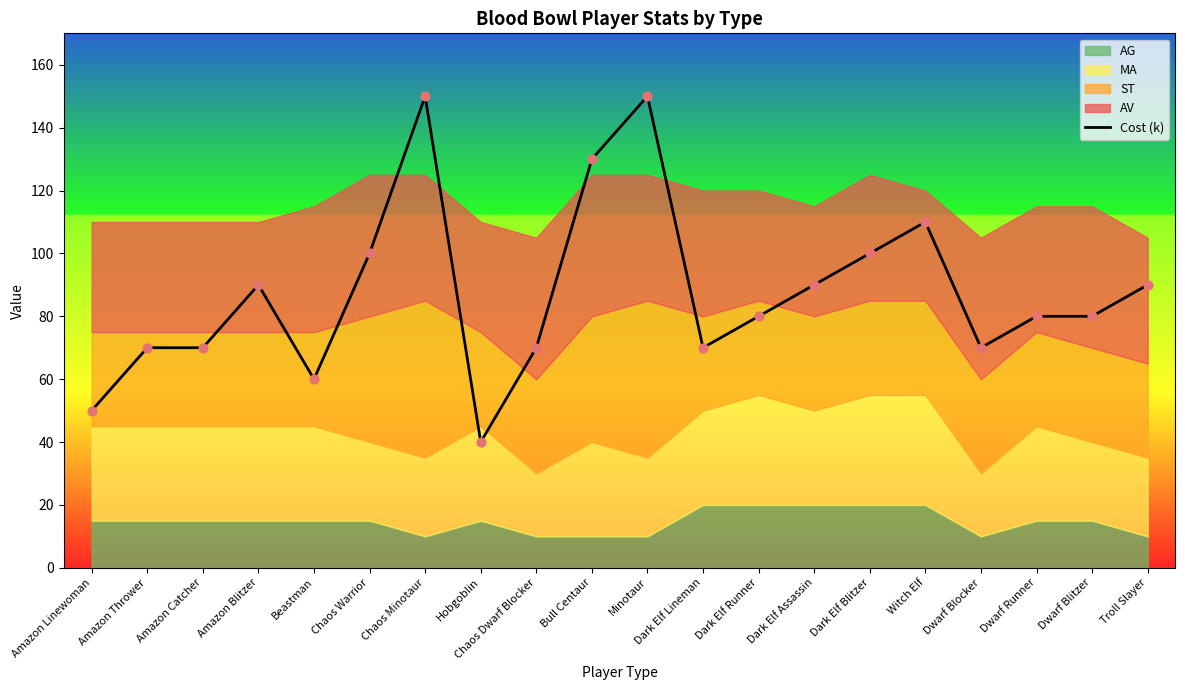

Approximately how many times larger is the value at Witch Elf compared to Amazon Linewoman?

2.2